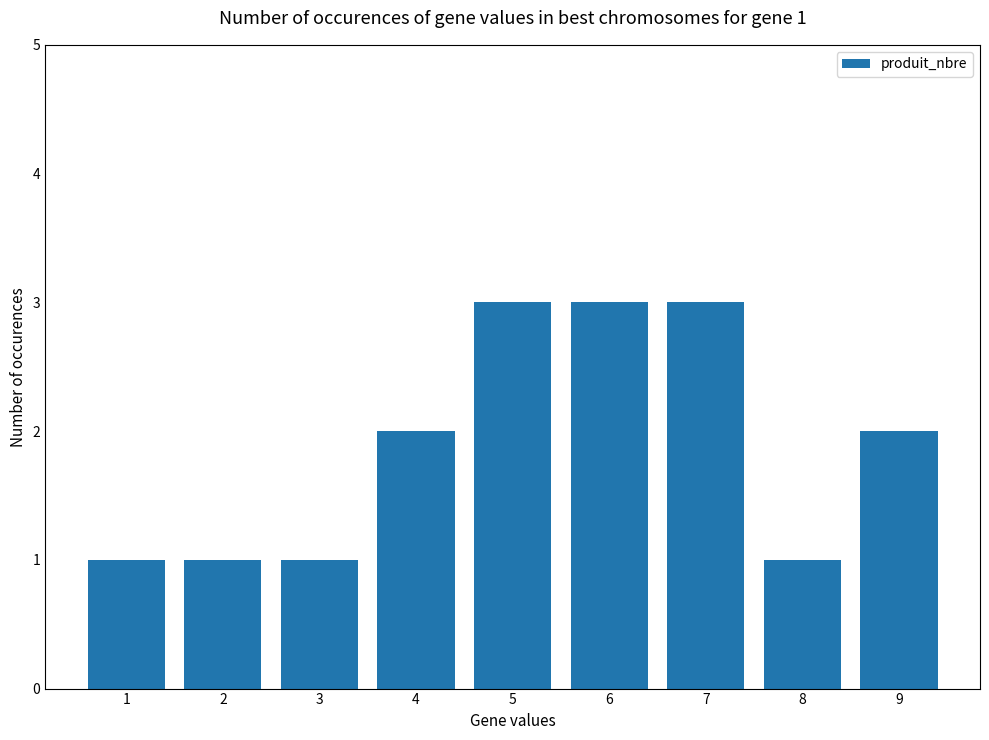

Count the values in the range 1 to 3.

9